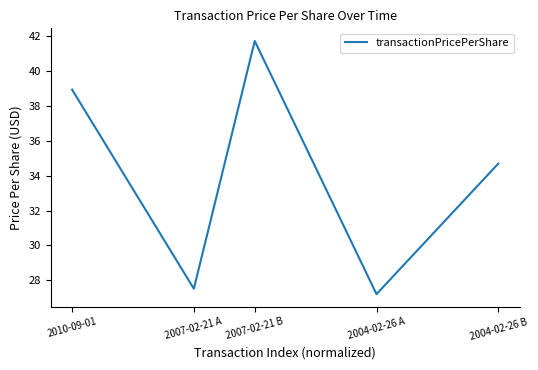

How many interior local valleys (lower than both neighbors) does the data have?

2